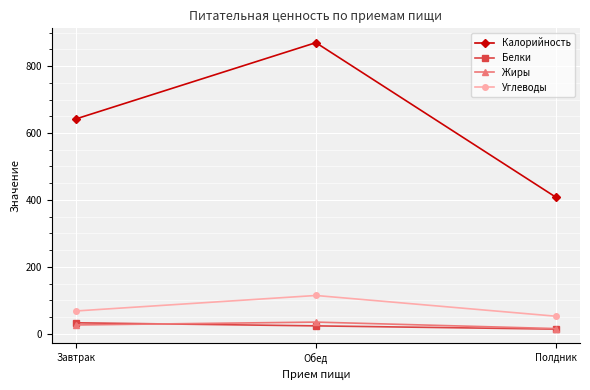

The value of Жиры at Завтрак is 26.5. True or false?

True